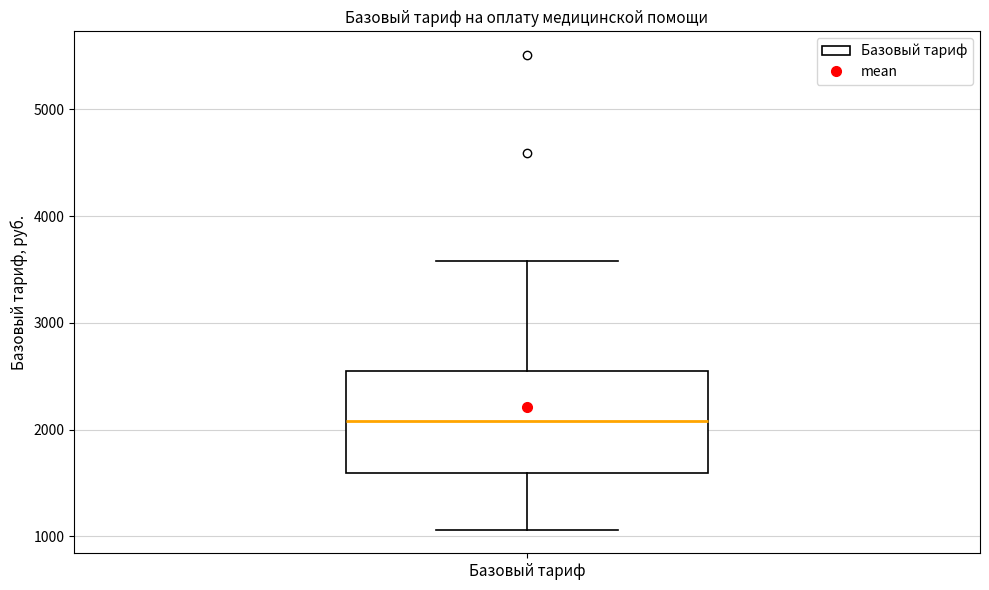

Where is the lower edge of the box for Базовый тариф on the y-axis? The values are not printed on the chart, so give them approximately, as read against the axis.

1600